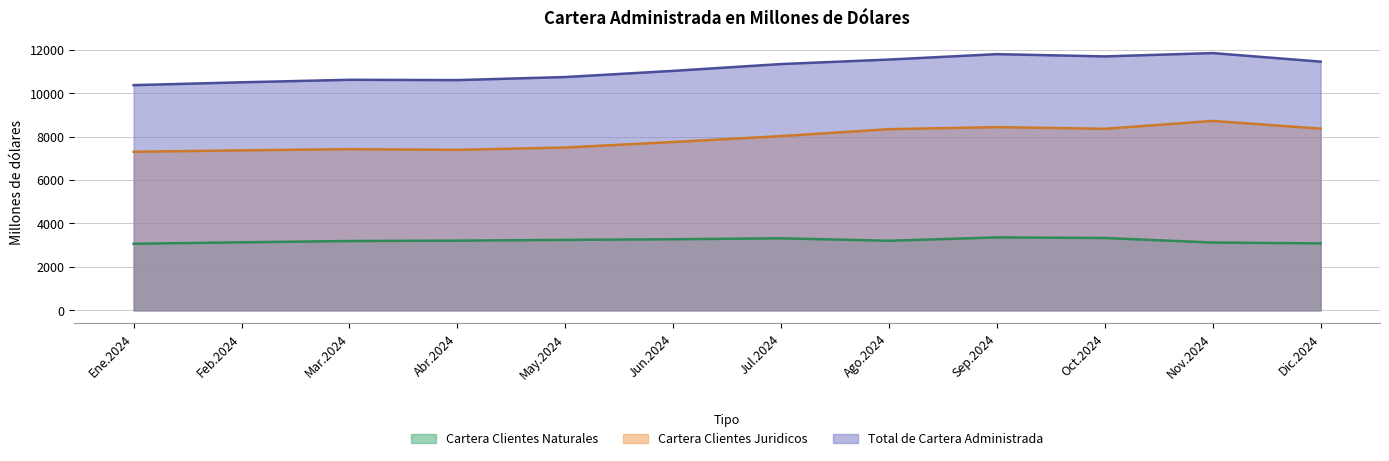

Which has a higher value, Feb.2024 or Nov.2024?

Feb.2024